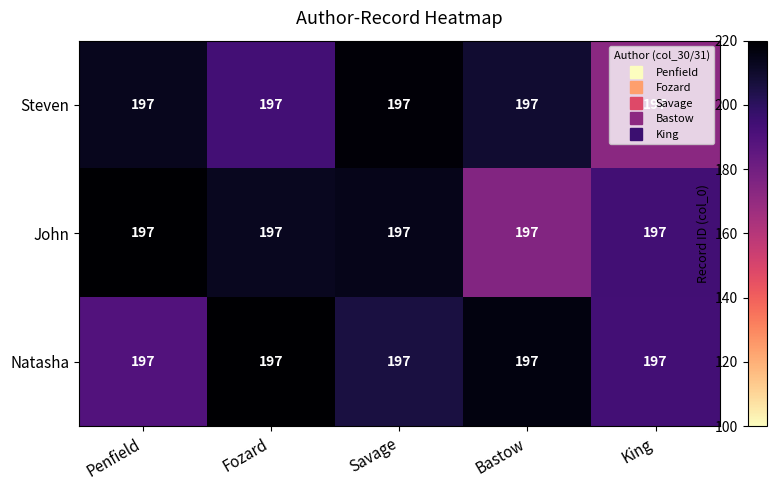

What is the sum of the John values at Savage and Penfield?

434.2